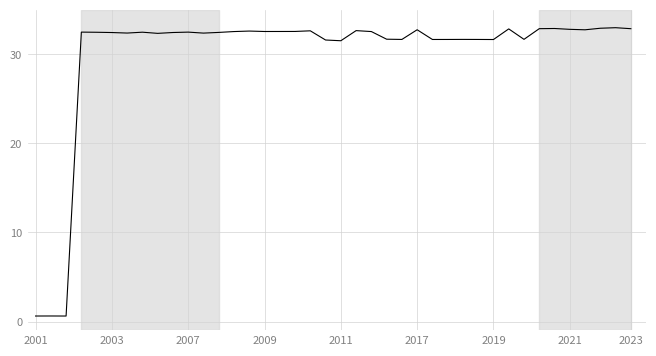

How many lines are shown in the chart?

1